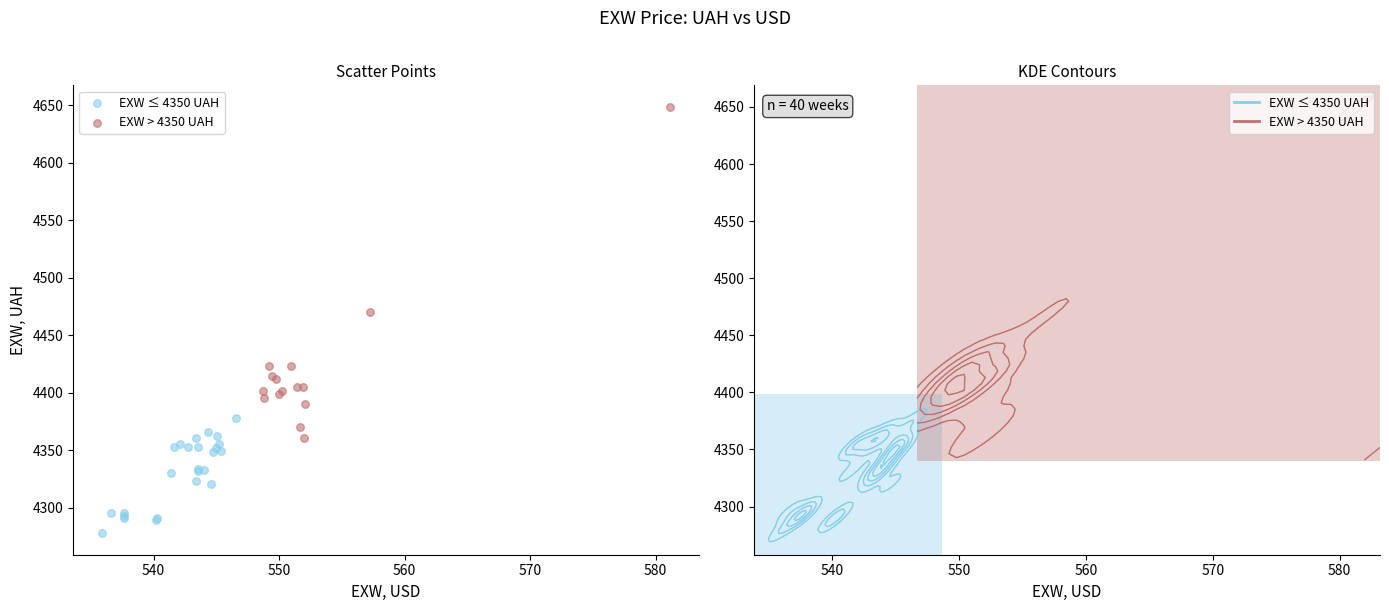

Which series has the widest spread of Y values?

EXW > 4350 UAH